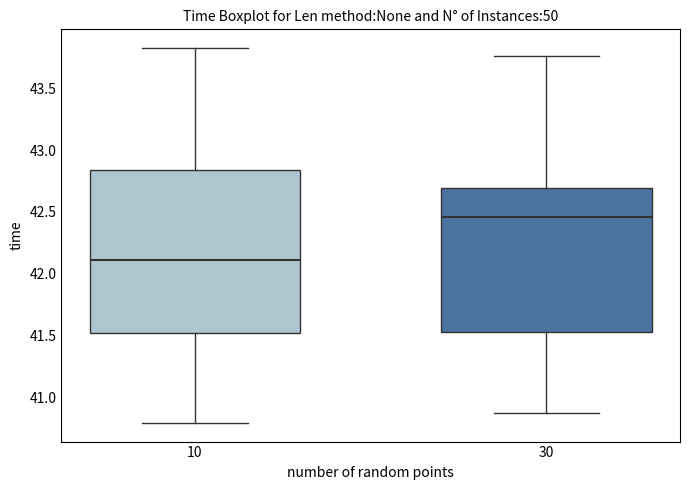

Which box's median line is the lowest?

10